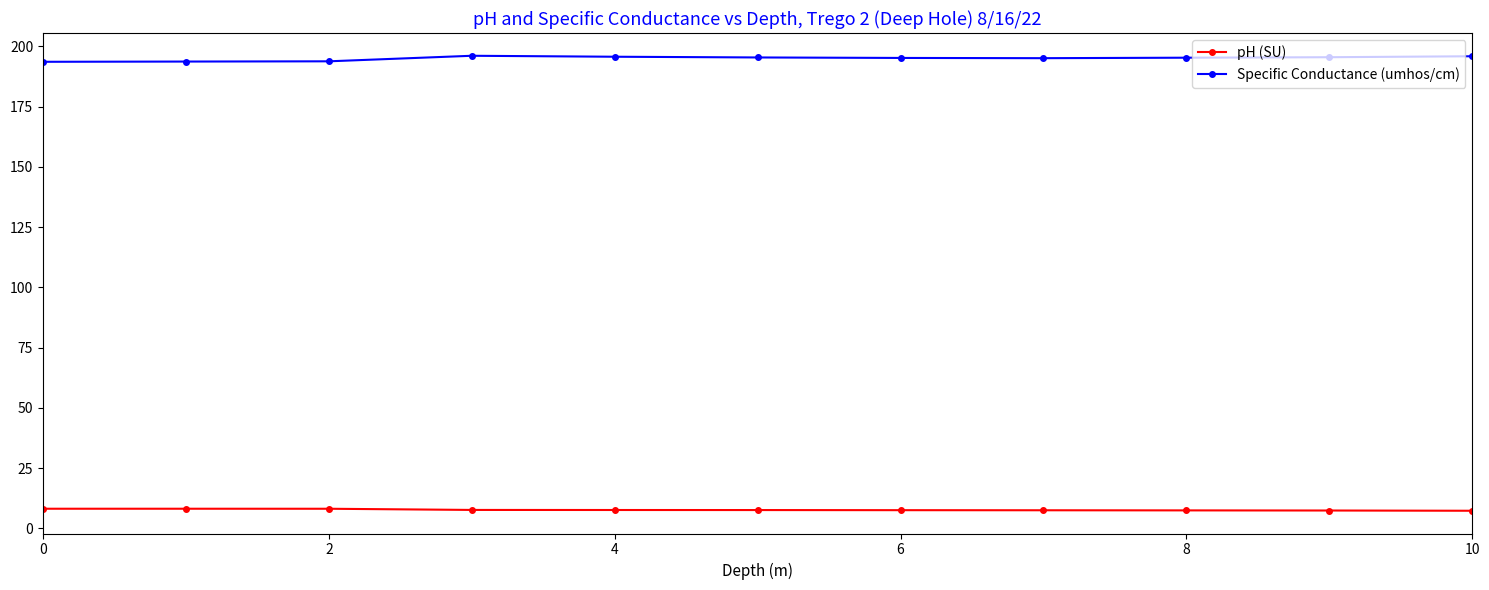

What is the value of the pH (SU) point at the 8th from the left?

7.5